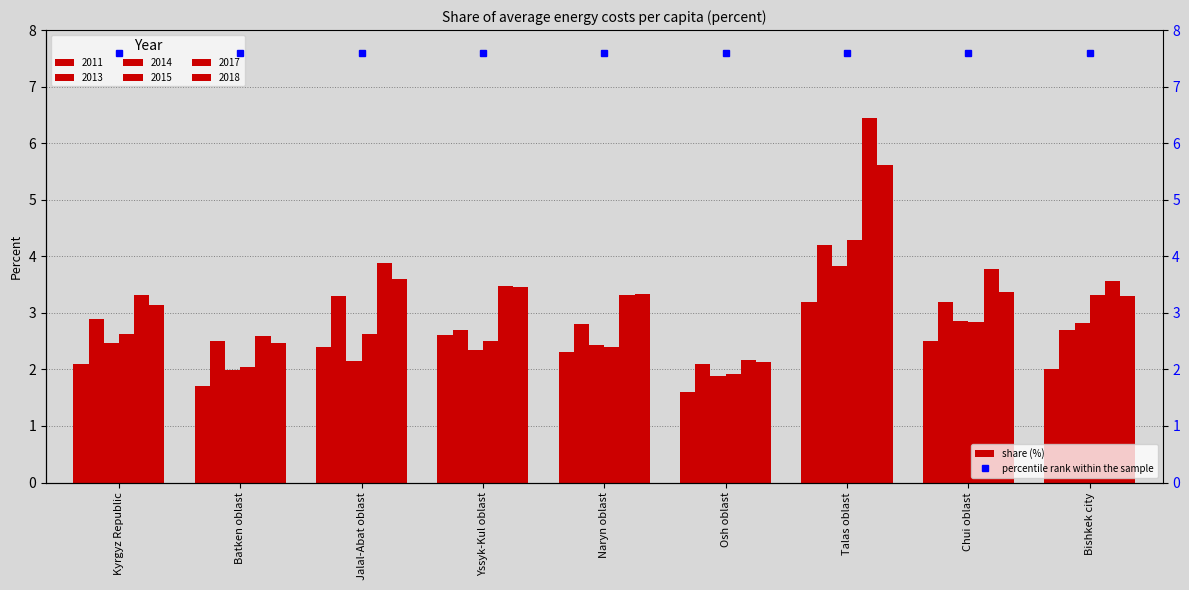

How many data points in 2015 are above 2?

8